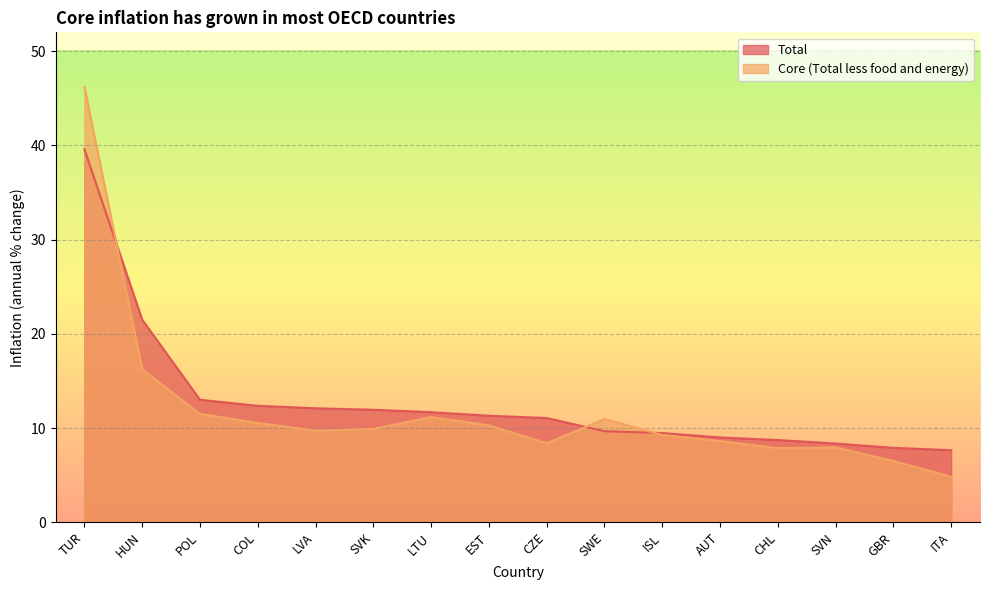

How many interior local peaks does the Core (Total less food and energy) series have?

3